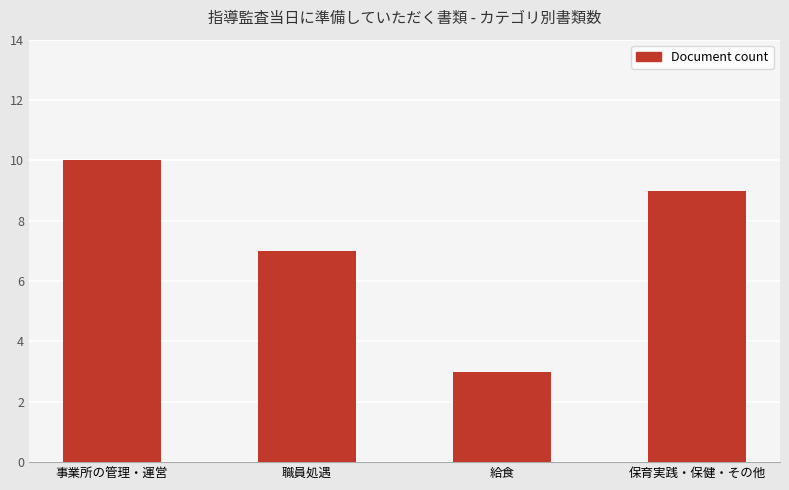

The chart shows a value of 3 at 給食. True or false?

True